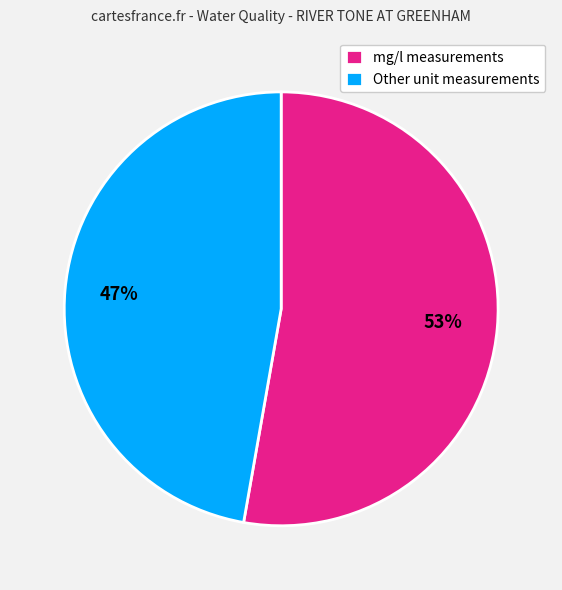

To the nearest percent, what is the combined percentage of Other unit measurements and mg/l measurements?

100%